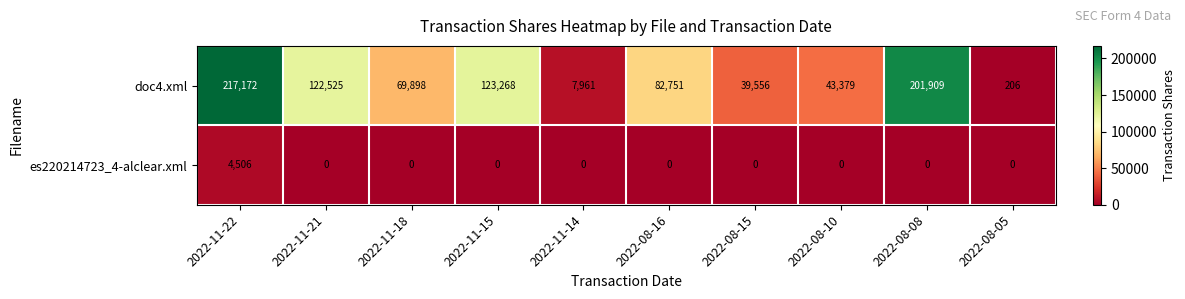

At which category is the sum across all series the highest?

2022-11-22